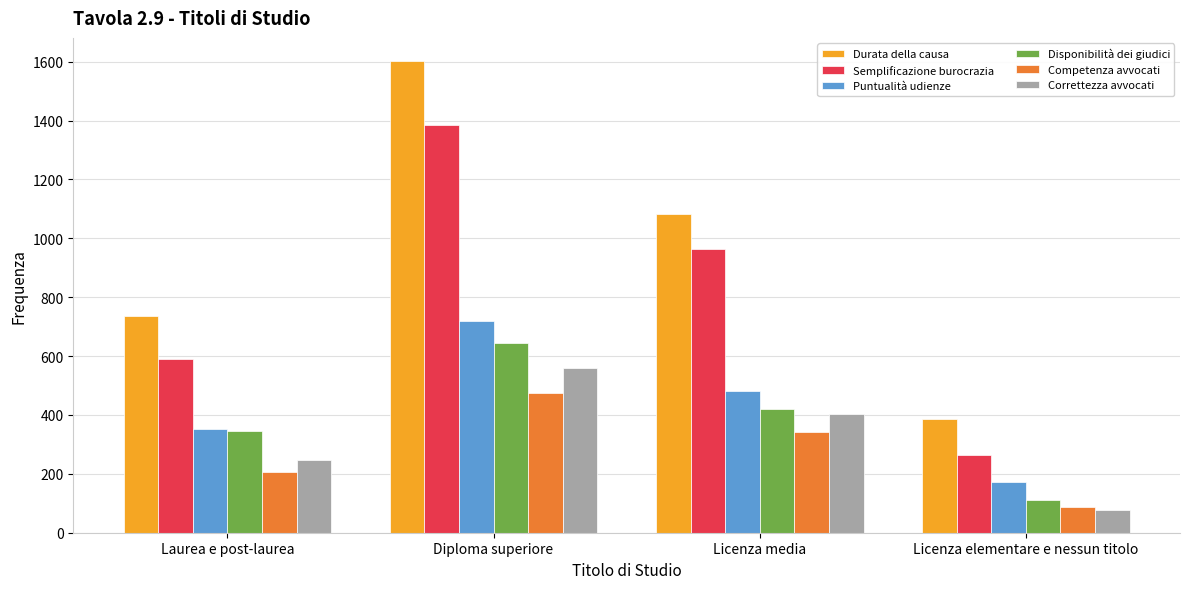

Which label corresponds to the largest value in the chart?

Diploma superiore